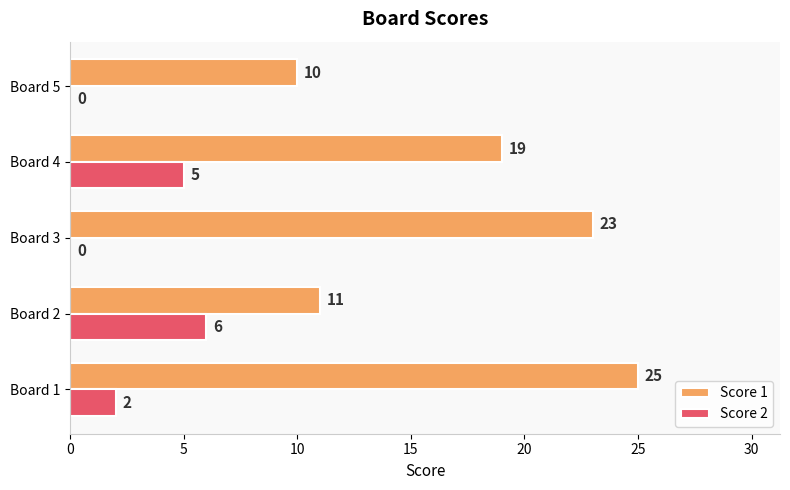

Is it true that Score 2 equals 0 at Board 5?

True